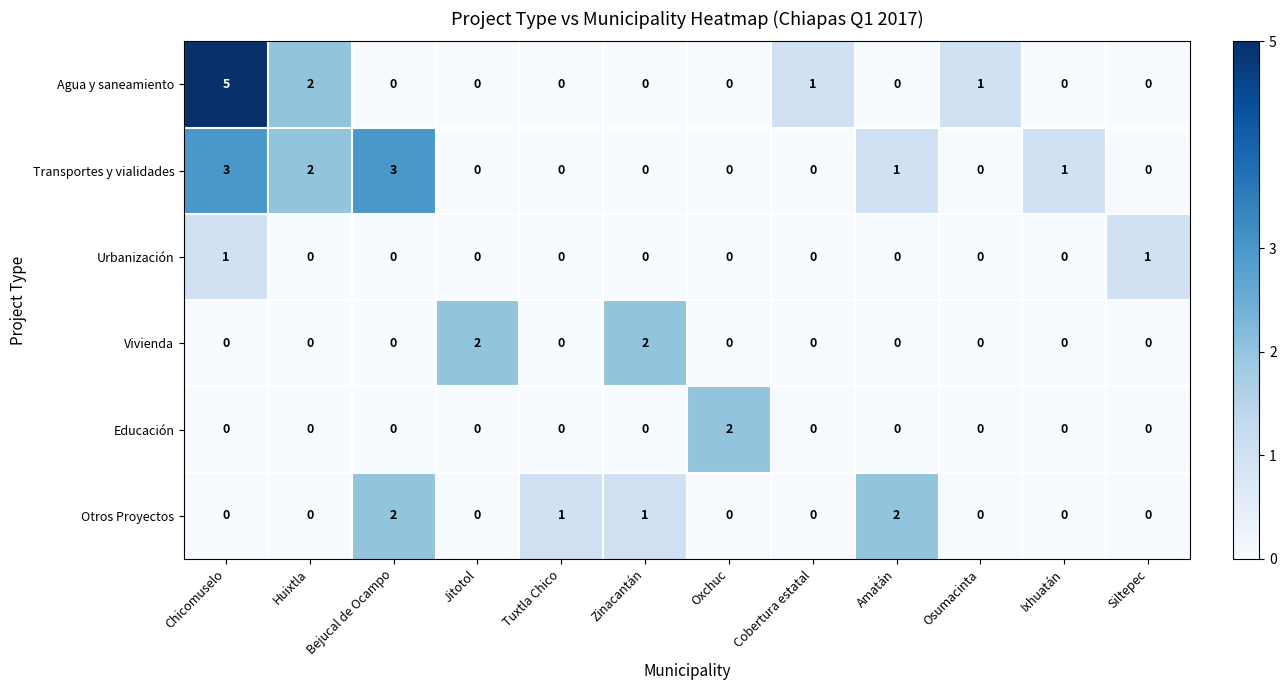

Count the number of categories in the chart.

12